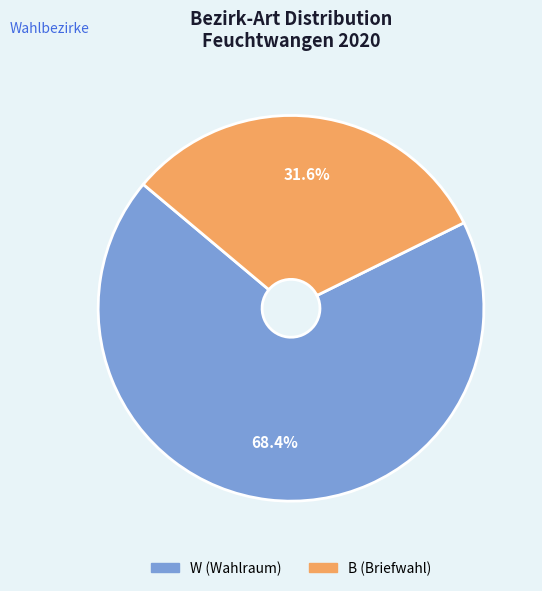

Combined, do W (Wahlraum) and B (Briefwahl) account for over 50%?

Yes